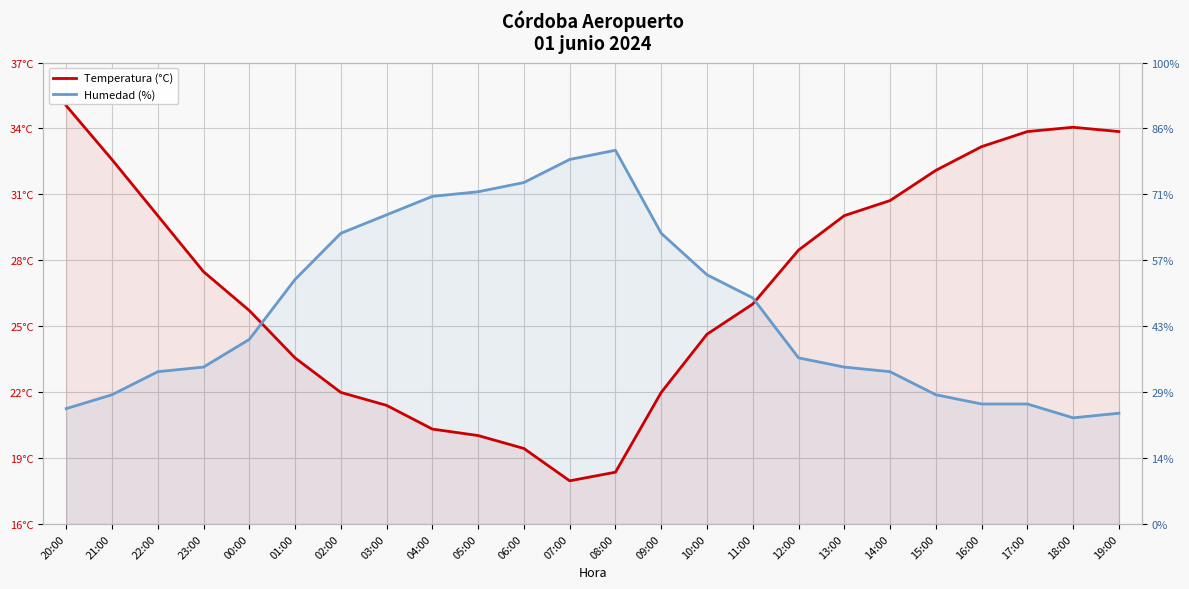

What is the difference between the maximum and minimum values in the Temperatura (°C) series?

17.4